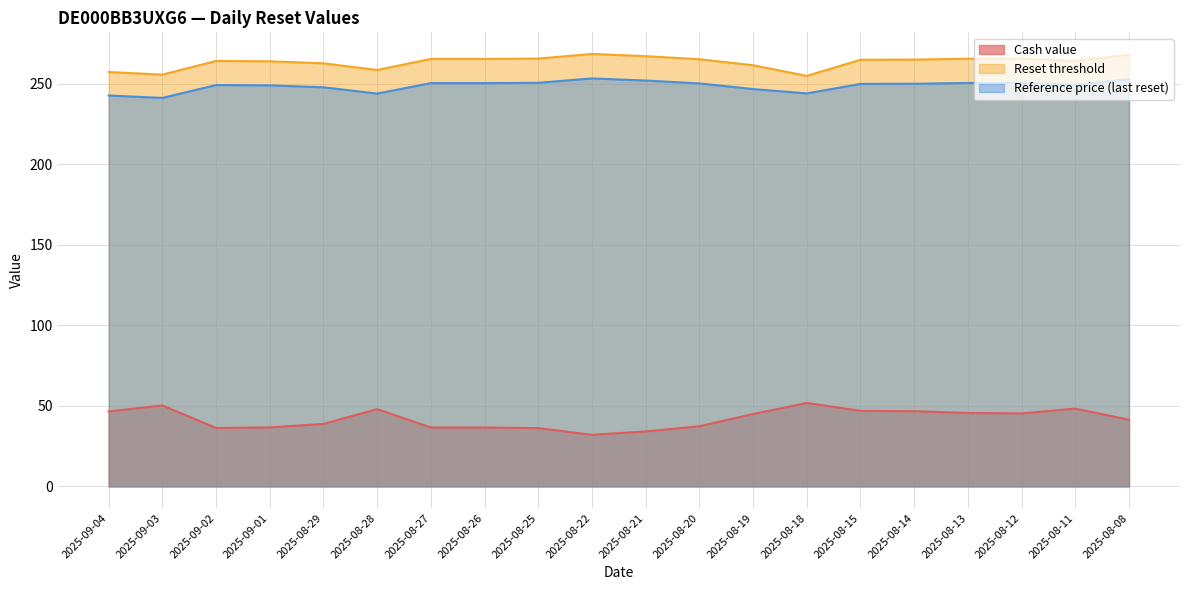

At 2025-08-29, list the series in order from largest to smallest.

Reset threshold, Reference price (last reset), Cash value